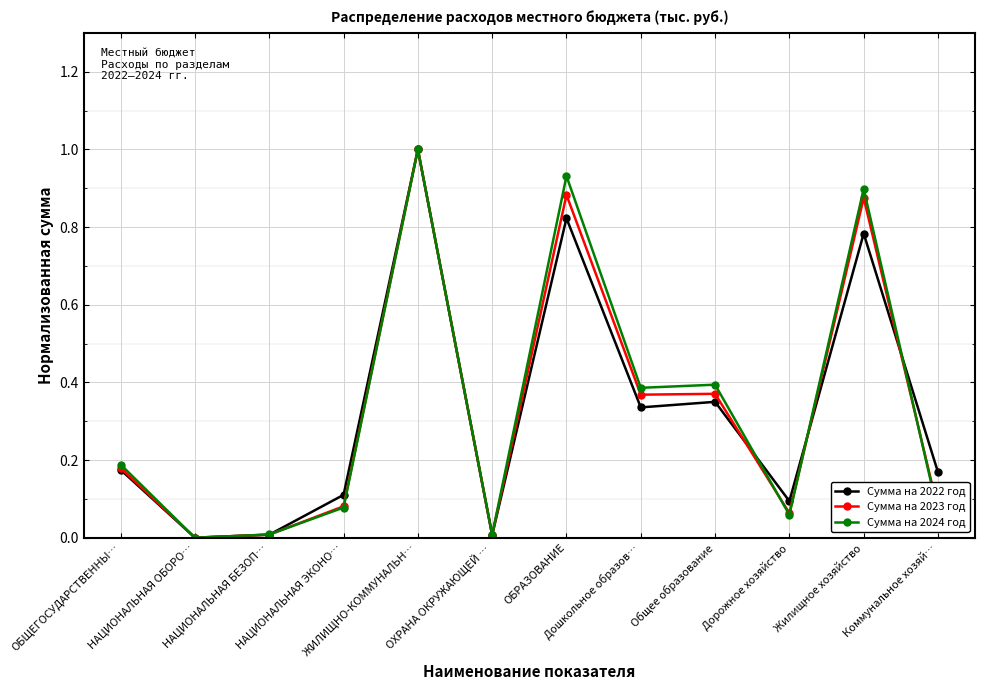

What is the maximum value for Сумма на 2023 год?

1.0